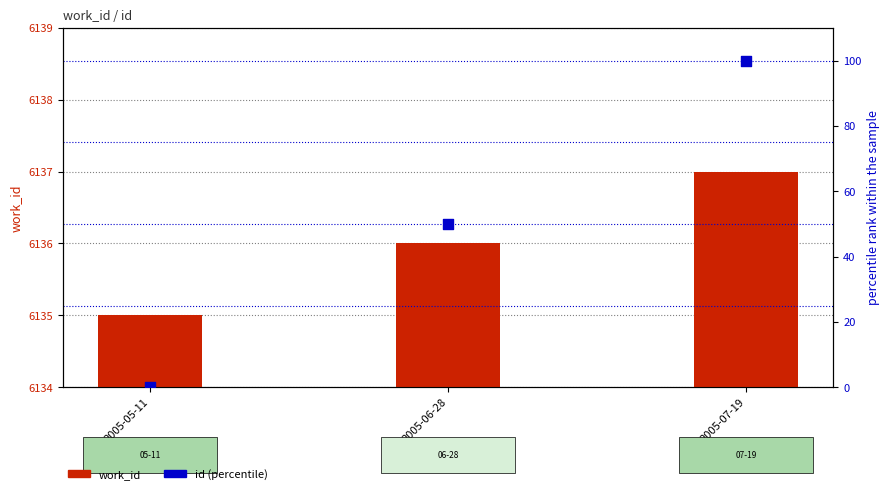

Which series has the largest total across all categories?

work_id